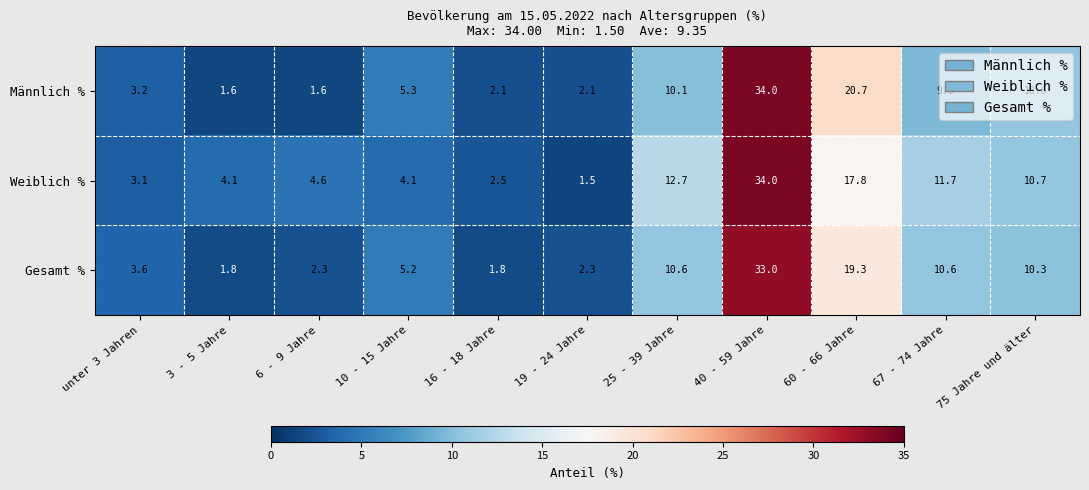

What is the difference between the maximum and minimum values in the Gesamt % series?

31.2